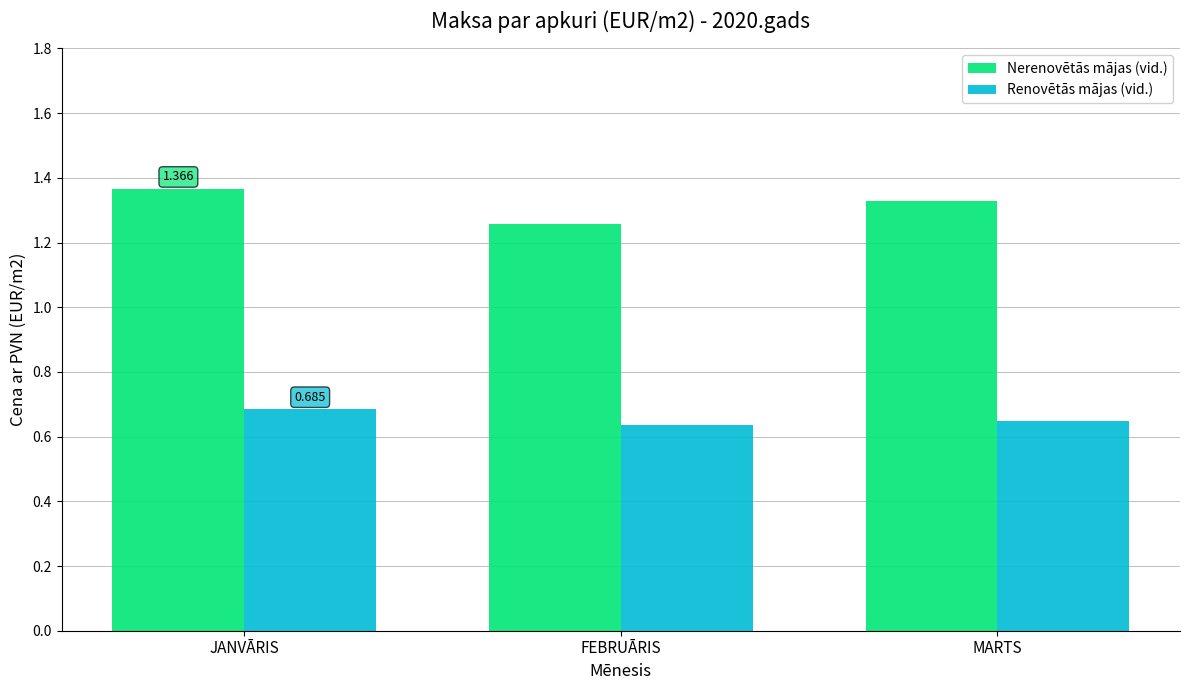

What is the label of the 2nd bar from the right?

FEBRUĀRIS